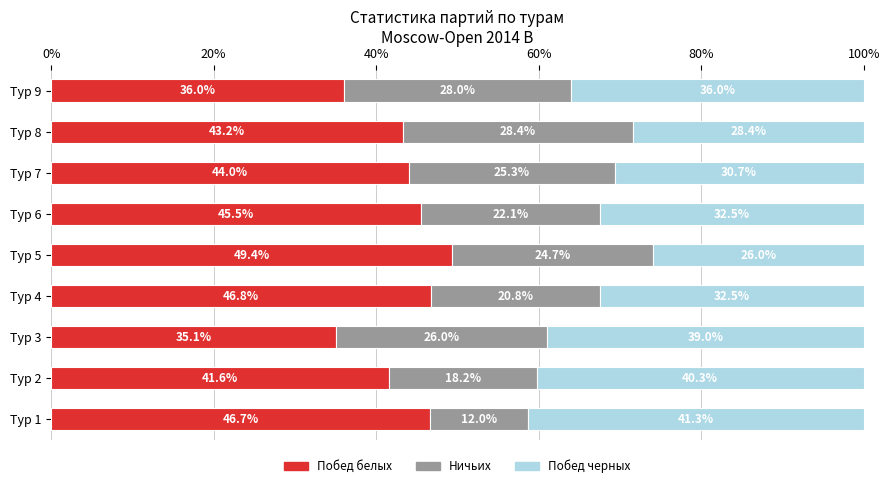

Count the number of data series in this chart.

3